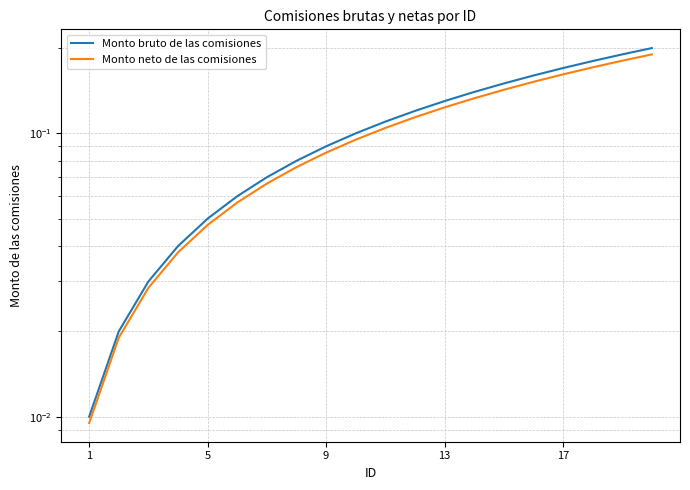

At how many categories does at least one series exceed 0?

20